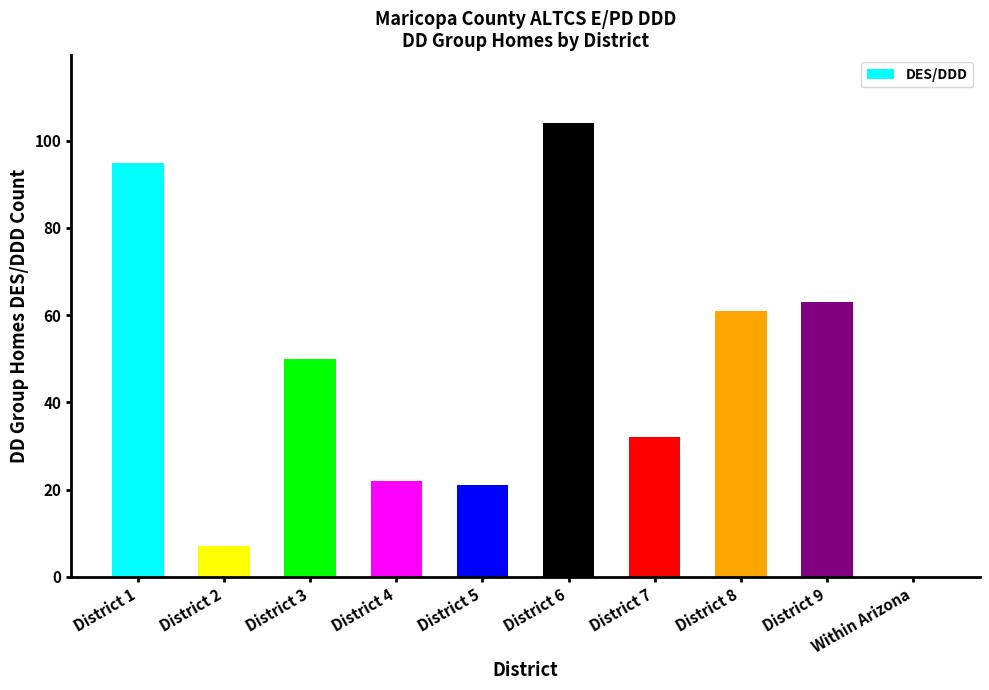

Reading left to right, what are all the values shown in this chart?

95	7	50	22	21	104	32	61	63	0